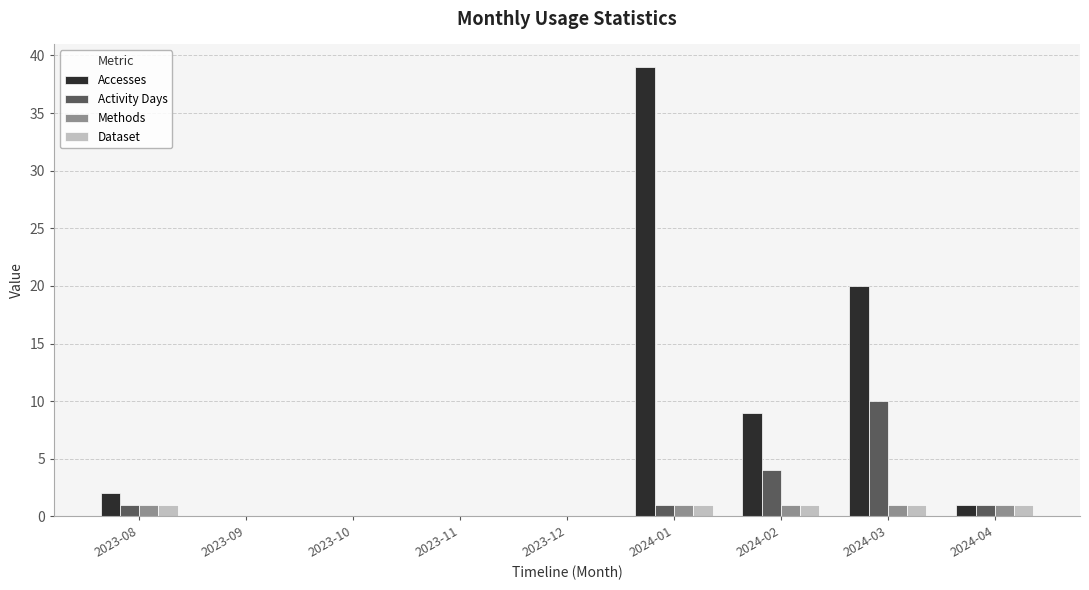

How many groups of bars are there?

9